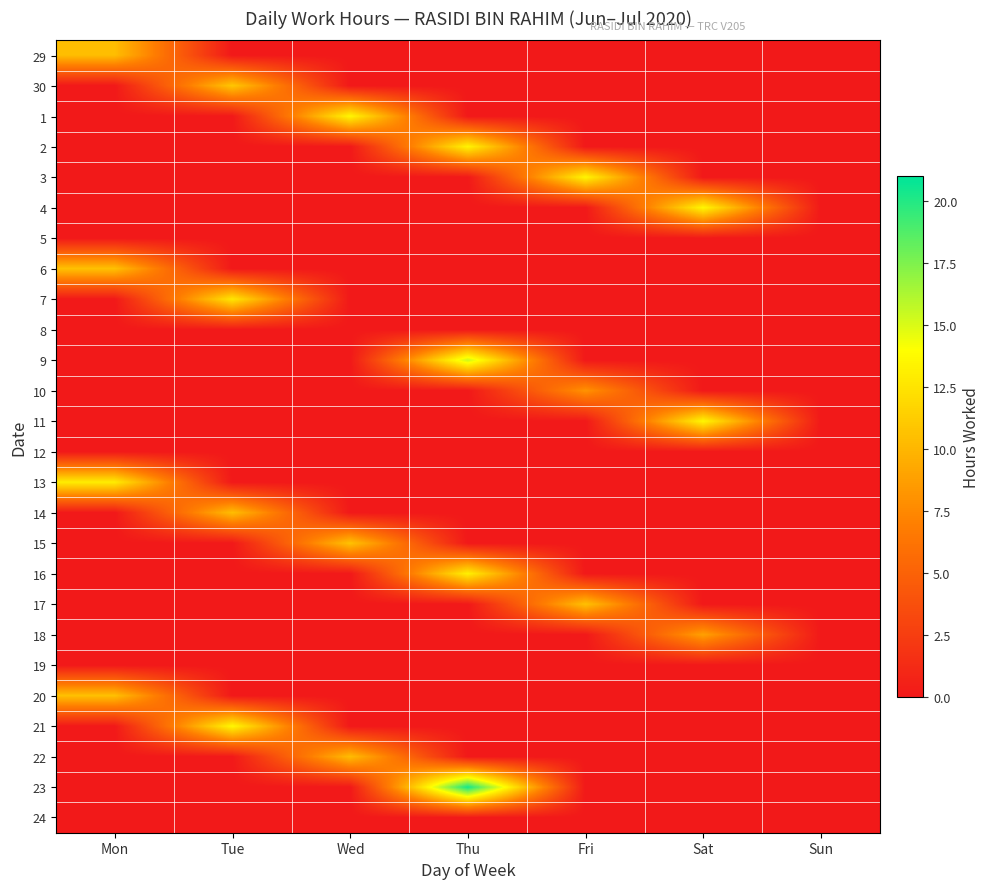

What is the difference between the highest and lowest values at Mon?

13.0